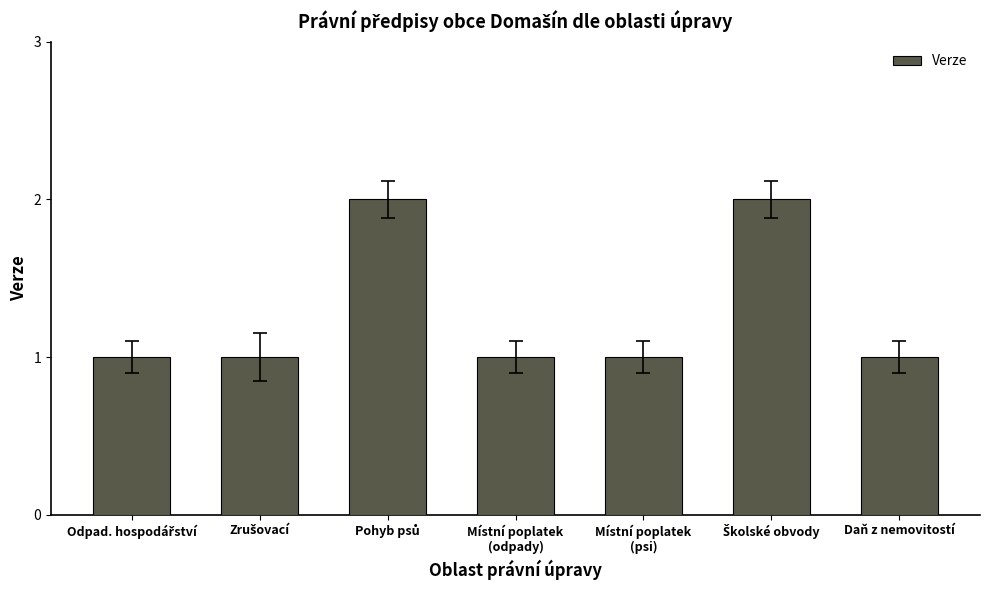

What is the value of the 5th bar from the left?

1